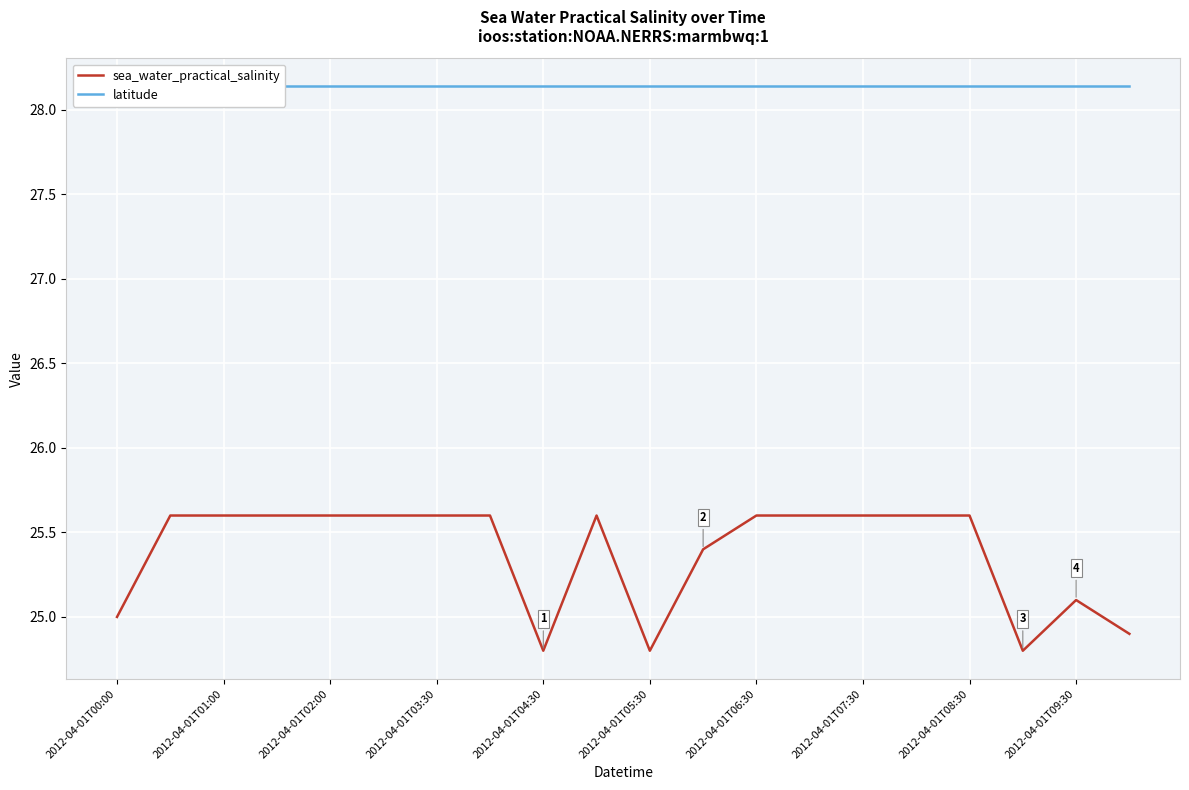

What position from the left is 2012-04-01T00:00?

1